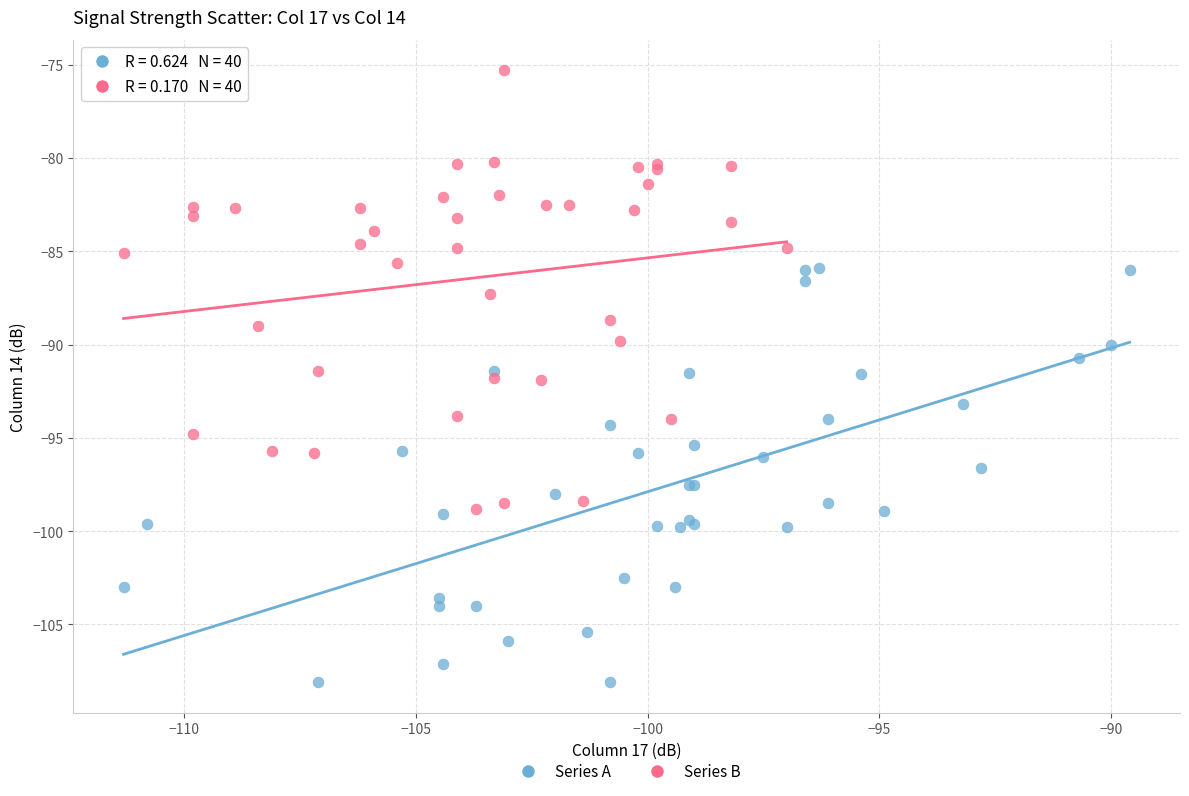

Which series reaches the minimum Y coordinate?

Series A